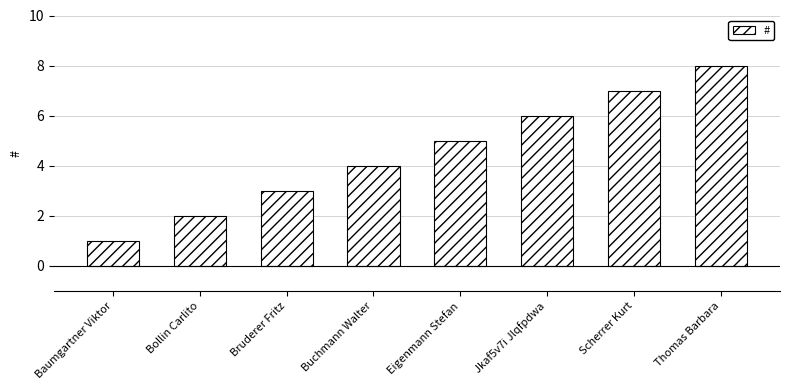

What is the difference between the second highest and second lowest values?

5